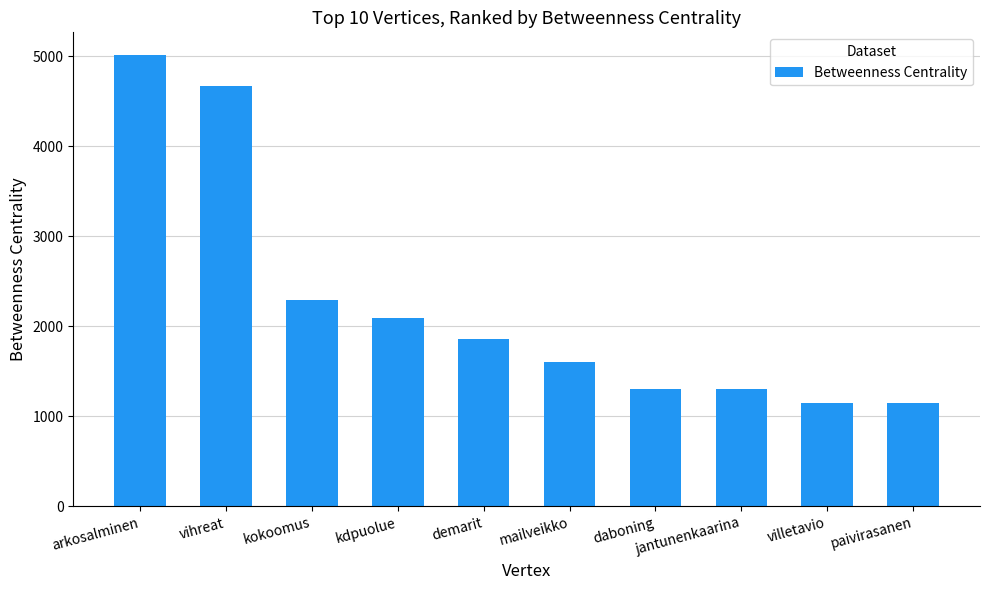

How many values exceed 1857?

5